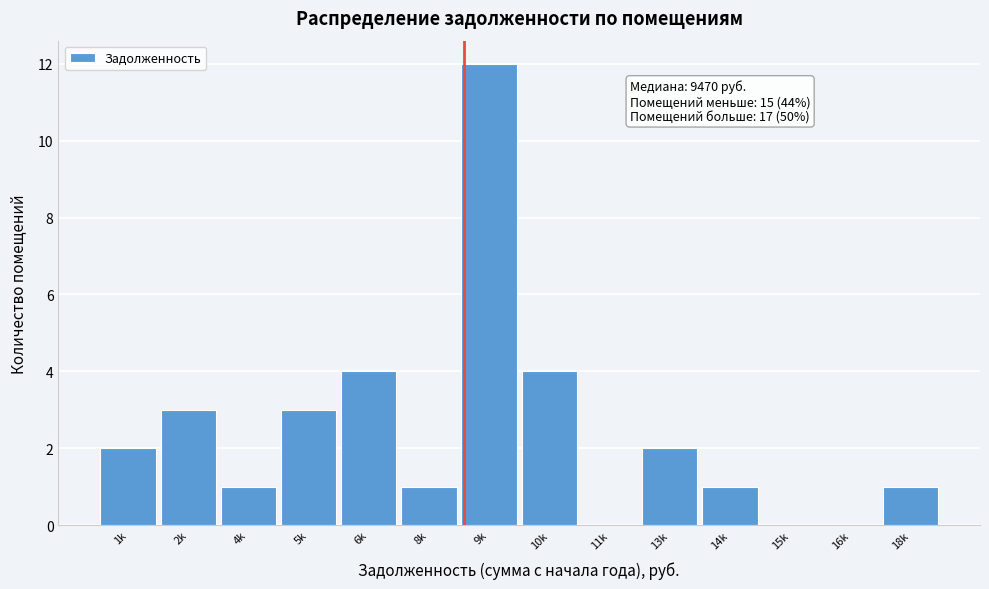

Reading right to left, extract all data points from this chart.

18k=1	16k=0	15k=0	14k=1	13k=2	11k=0	10k=4	9k=12	8k=1	6k=4	5k=3	4k=1	2k=3	1k=2